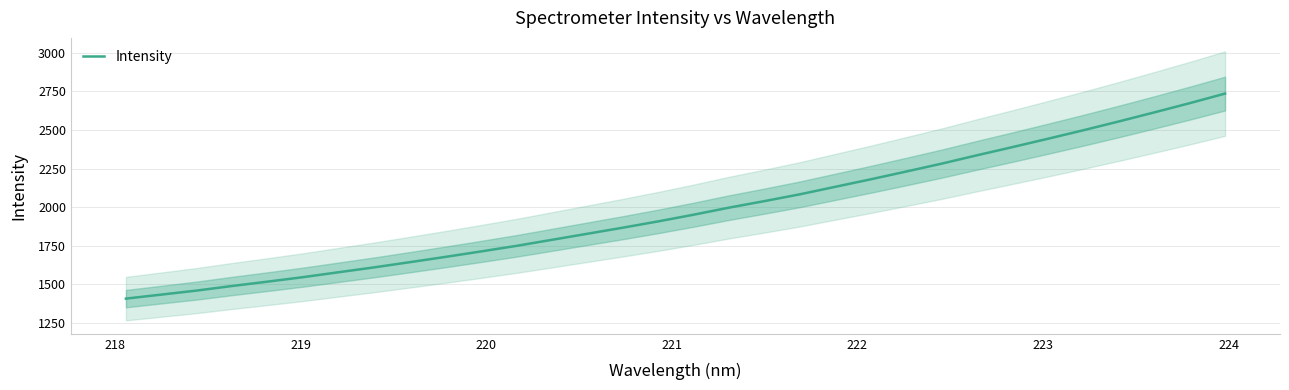

What is the minimum value for Intensity?

1408.3